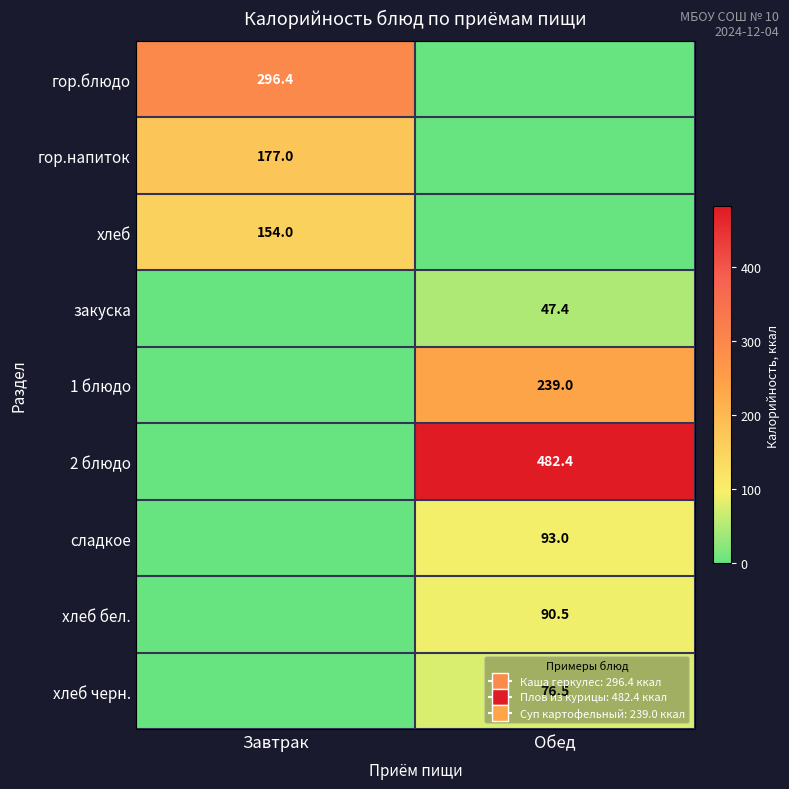

Is it true that гор.блюдо equals 127.2 at Завтрак?

False